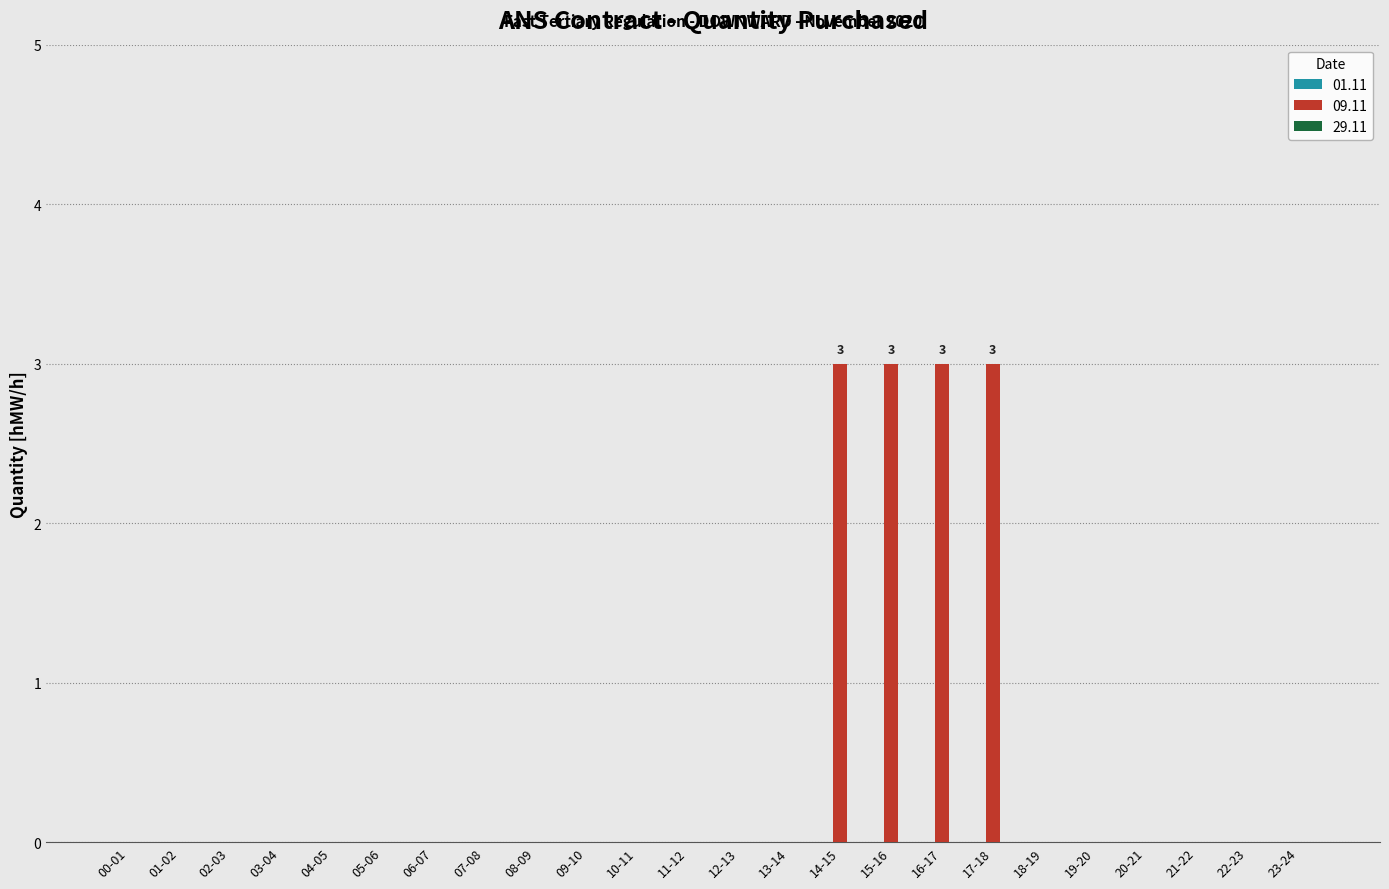

What is the change in value from 13-14 to 16-17?

+3